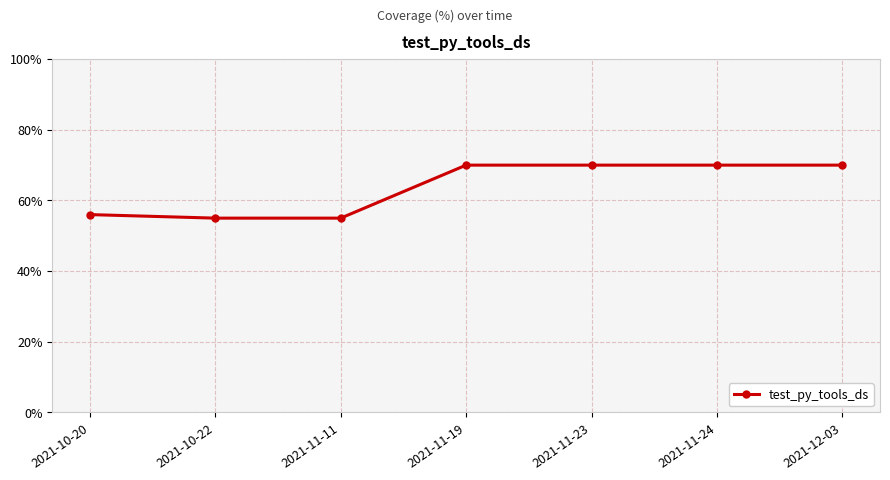

Does the chart display data point markers on the line(s)?

Yes